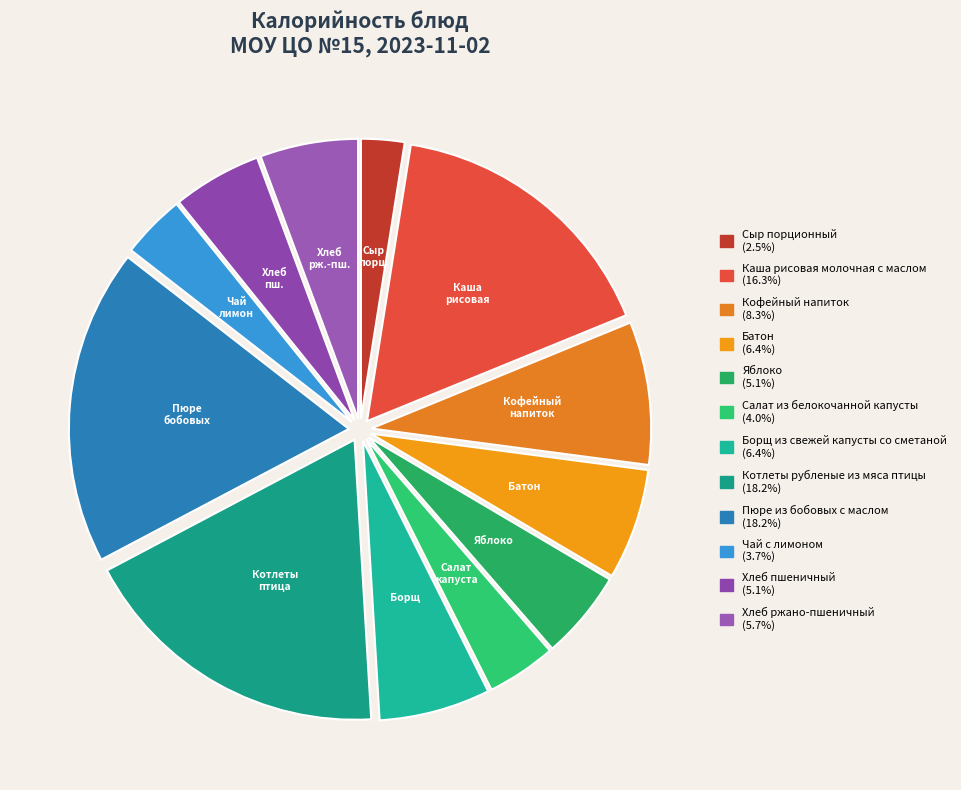

How many segments does this pie chart have?

12